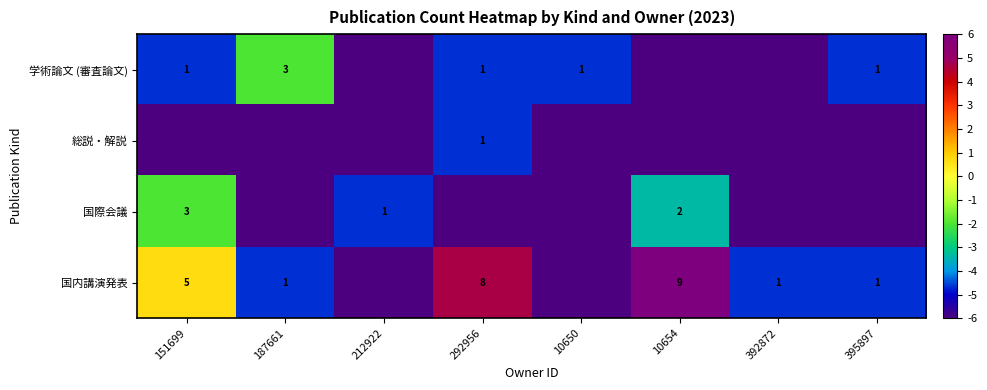

The value of 国内講演発表 at 392872 is 2. True or false?

False